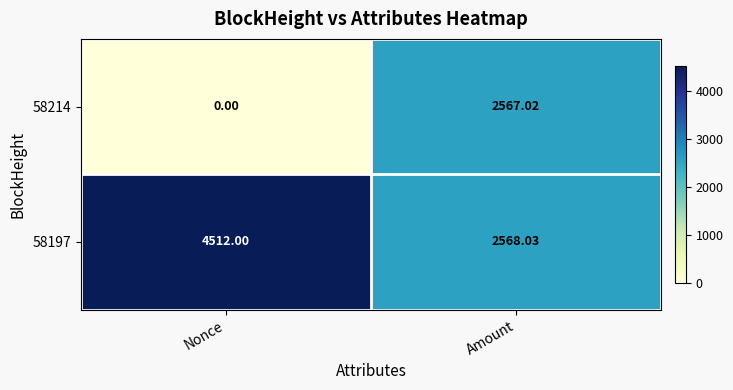

List the series in order of their overall mean, lowest first.

58214, 58197